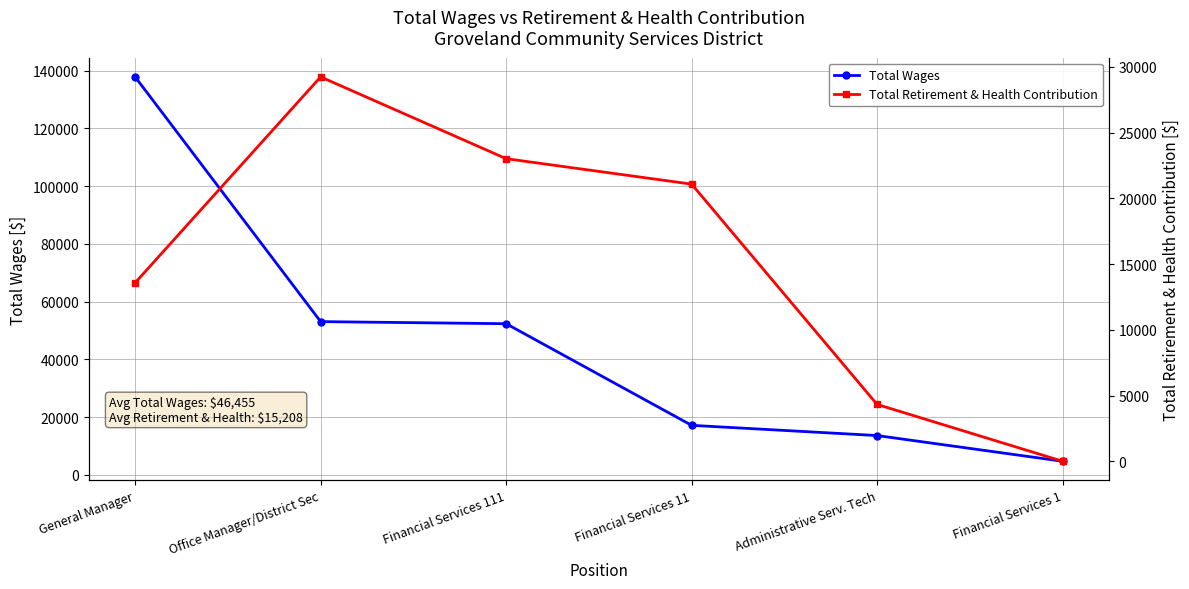

Reading left to right, list all the values displayed in this chart.

Total Wages: General Manager=137808	Office Manager/District Sec=53070	Financial Services 111=52348	Financial Services 11=17159	Administrative Serv. Tech=13621	Financial Services 1=4722
Total Retirement & Health Contribution: General Manager=13577	Office Manager/District Sec=29242	Financial Services 111=23021	Financial Services 11=21084	Administrative Serv. Tech=4322	Financial Services 1=0